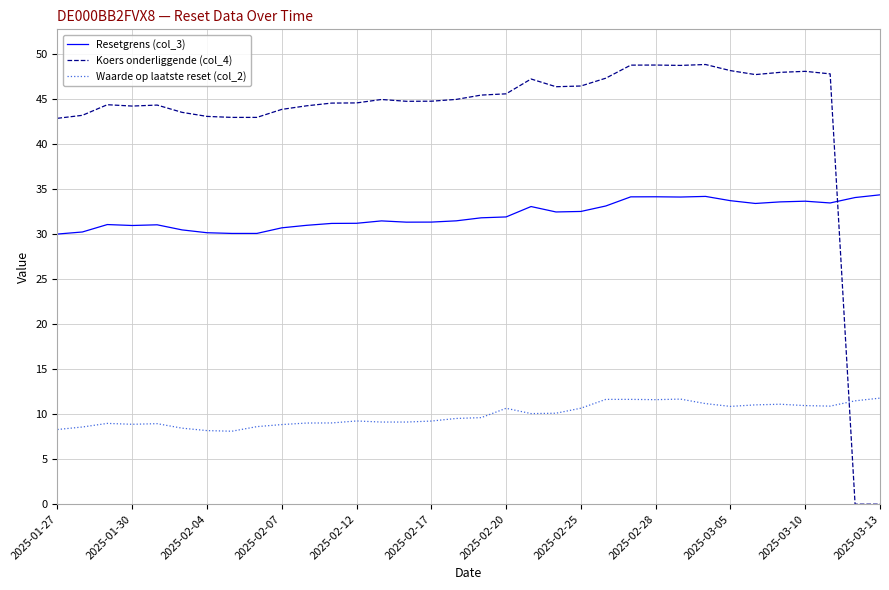

What is the greatest value displayed?

48.9